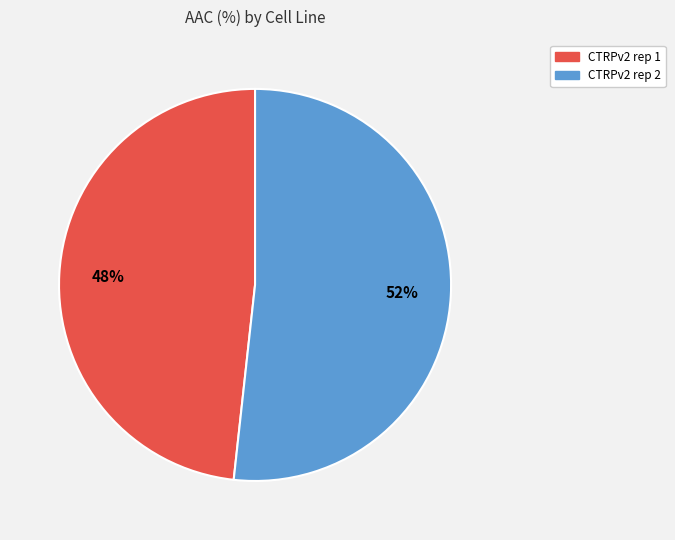

Between CTRPv2 rep 1 and CTRPv2 rep 2, which is larger?

CTRPv2 rep 2